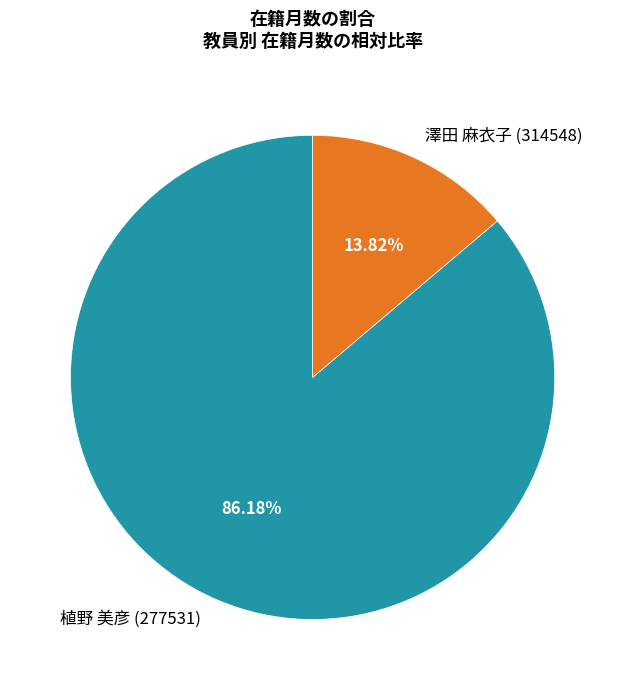

Does any single category account for the majority?

Yes